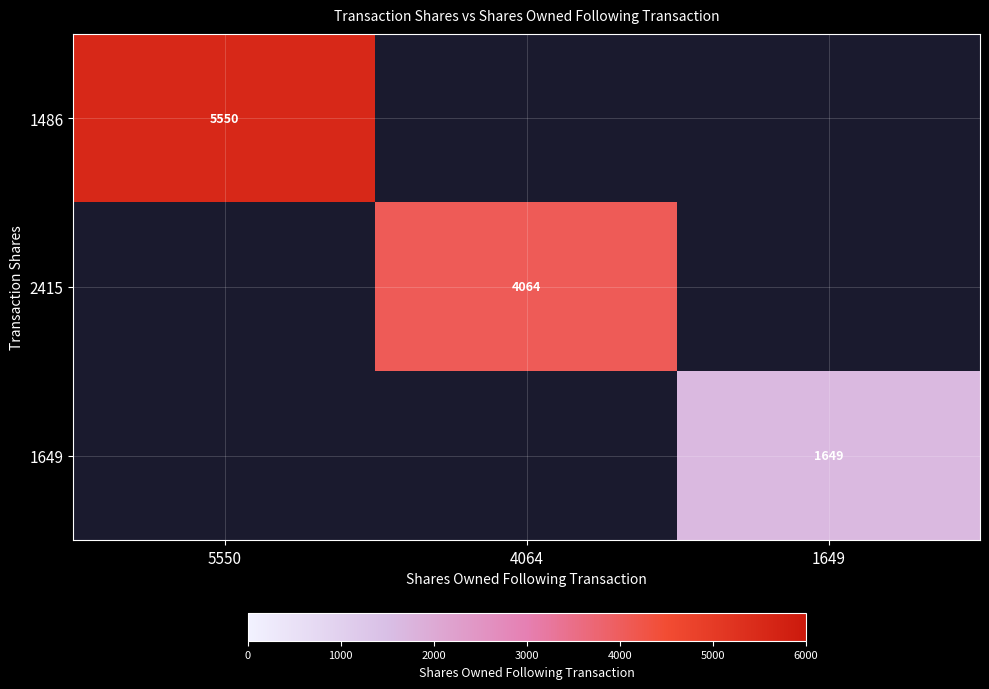

Is it true that 1649 equals 1649 at 1649?

True